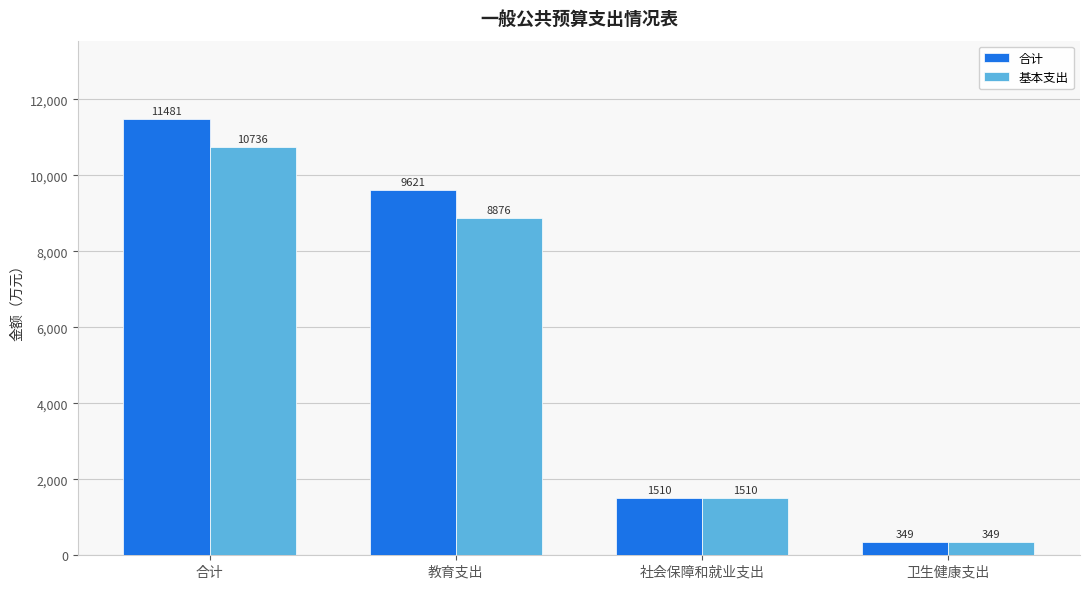

Which series has the widest spread of values?

合计